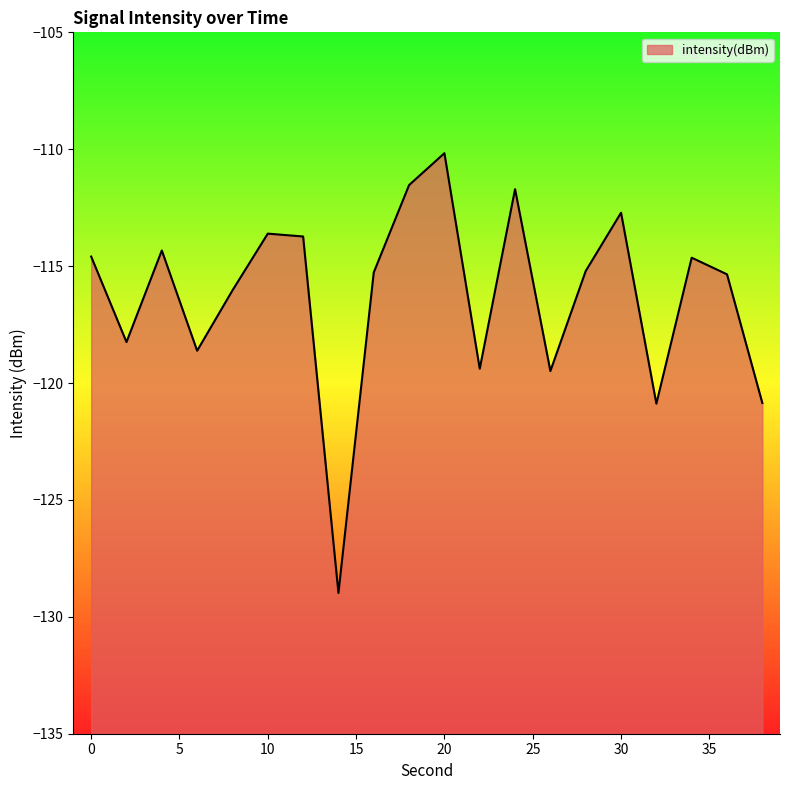

What is the greatest value displayed?

-110.2